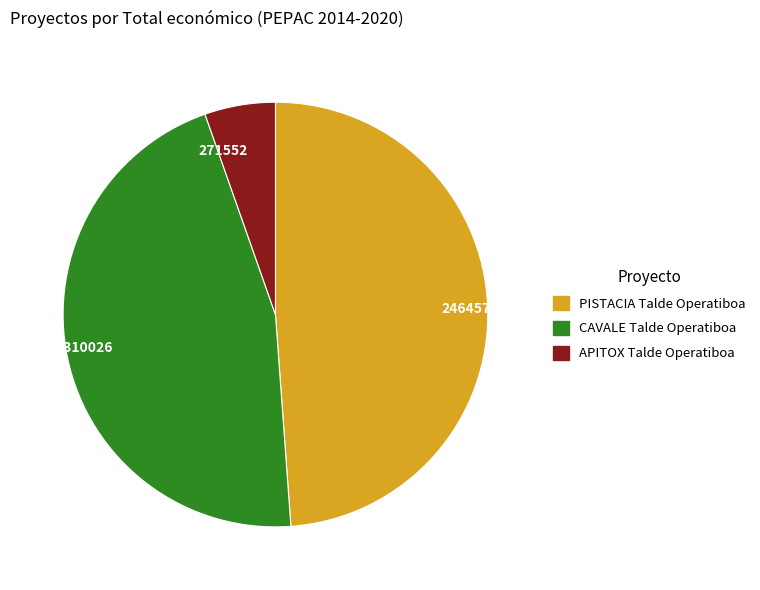

Is it true that APITOX Talde Operatiboa is 1% of the pie?

False